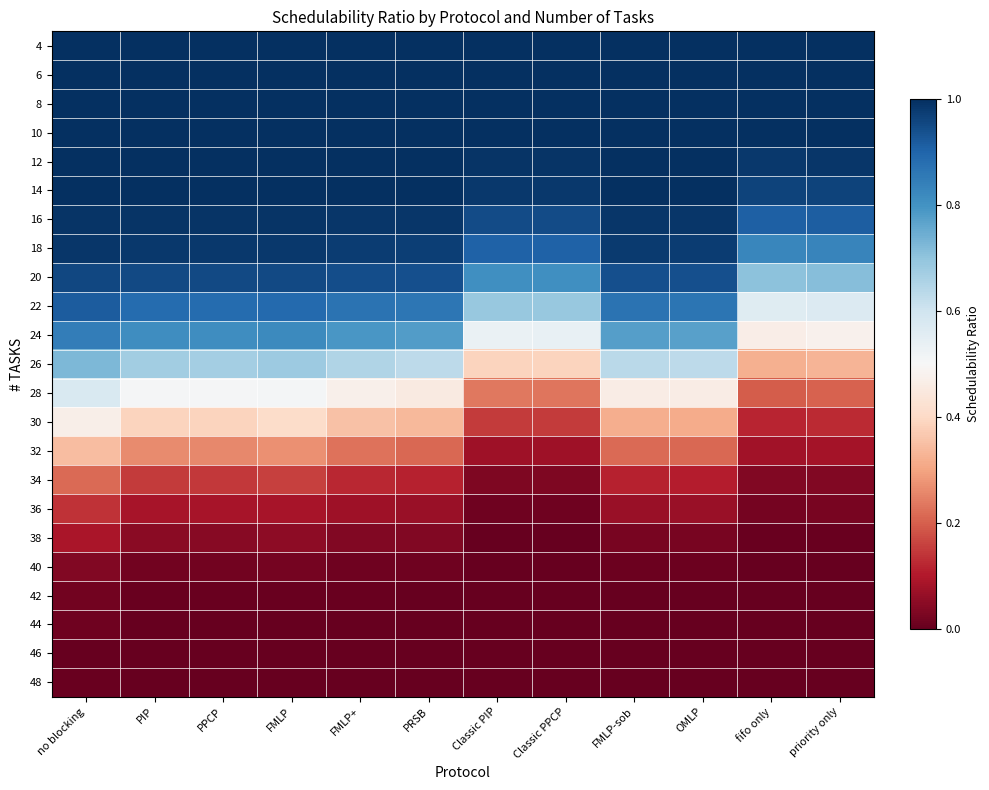

Rank the series at fifo only from highest to lowest value.

4, 6, 8, 10, 12, 14, 16, 18, 20, 22, 24, 26, 28, 30, 32, 34, 36, 38, 40, 42, 44, 46, 48